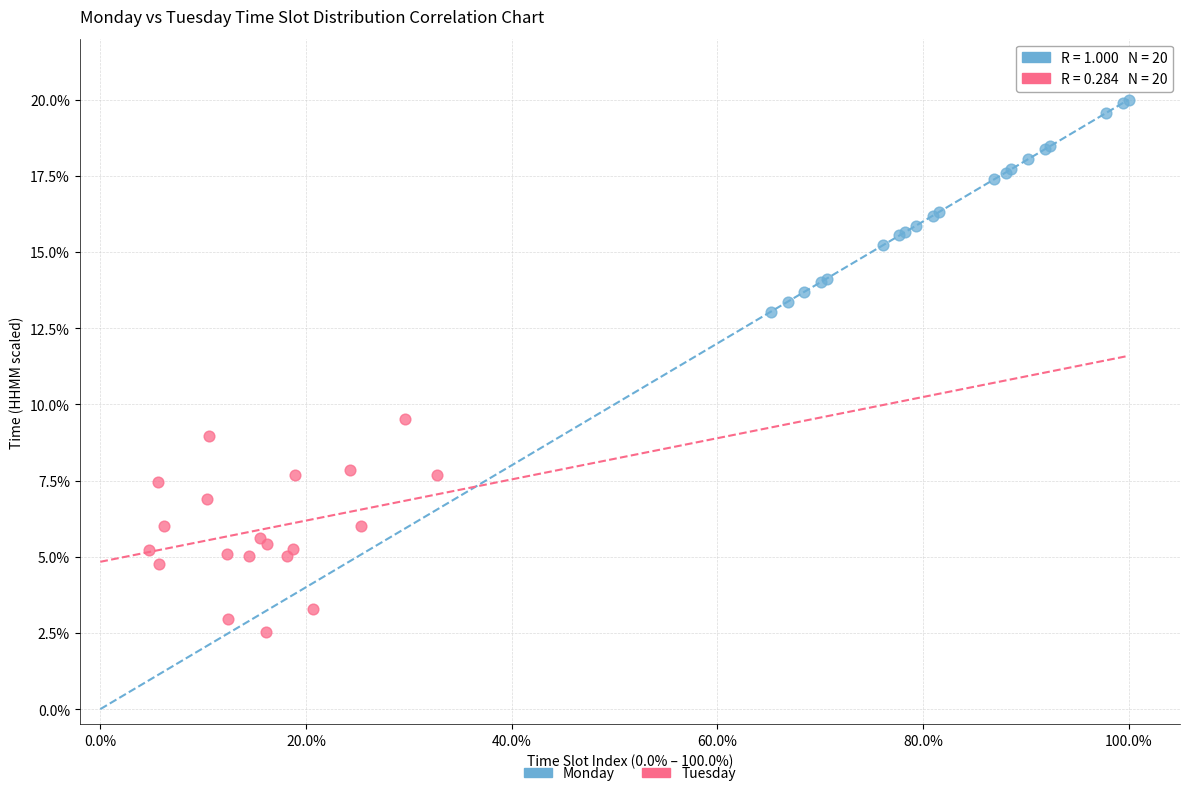

Which series reaches the maximum Y coordinate?

Monday